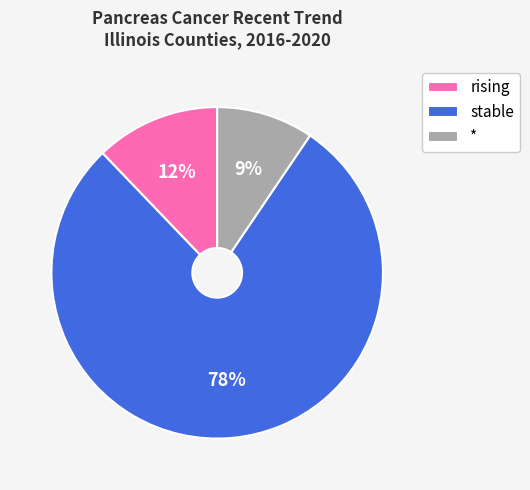

Which has a higher value, rising or *?

rising